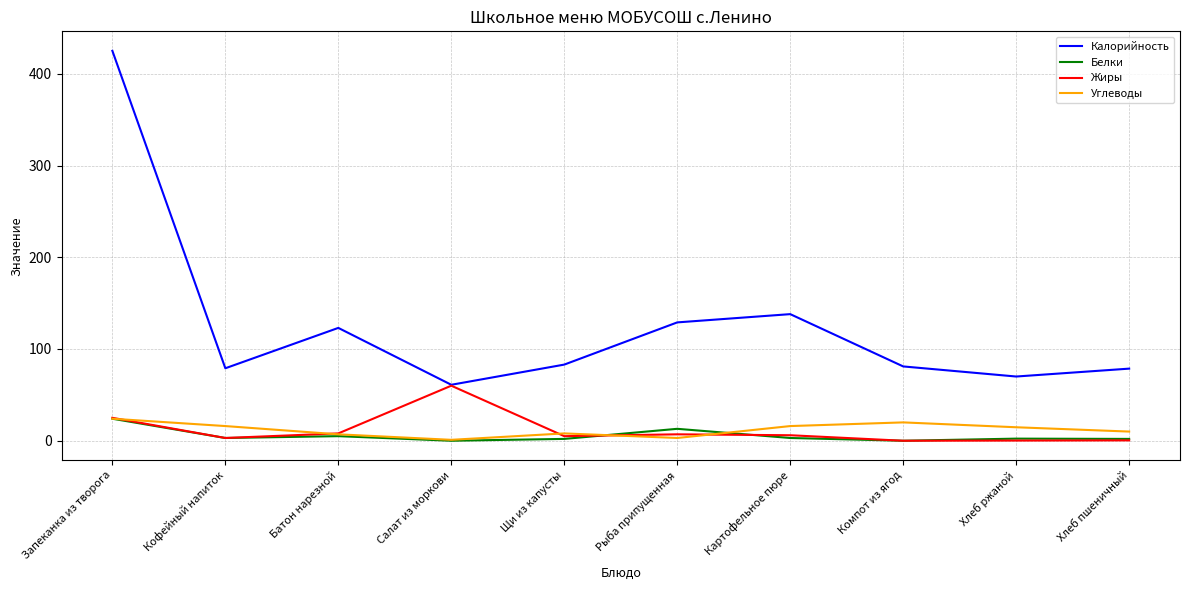

The Белки series shows -14.3 at Салат из моркови. True or false?

False